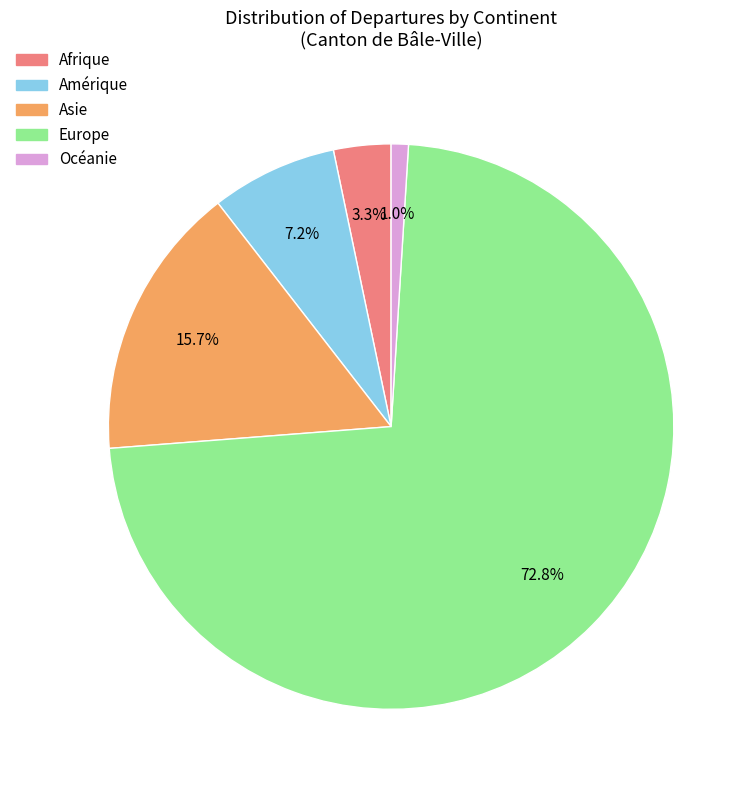

To the nearest percent, what is the combined percentage of Europe and Afrique?

76%